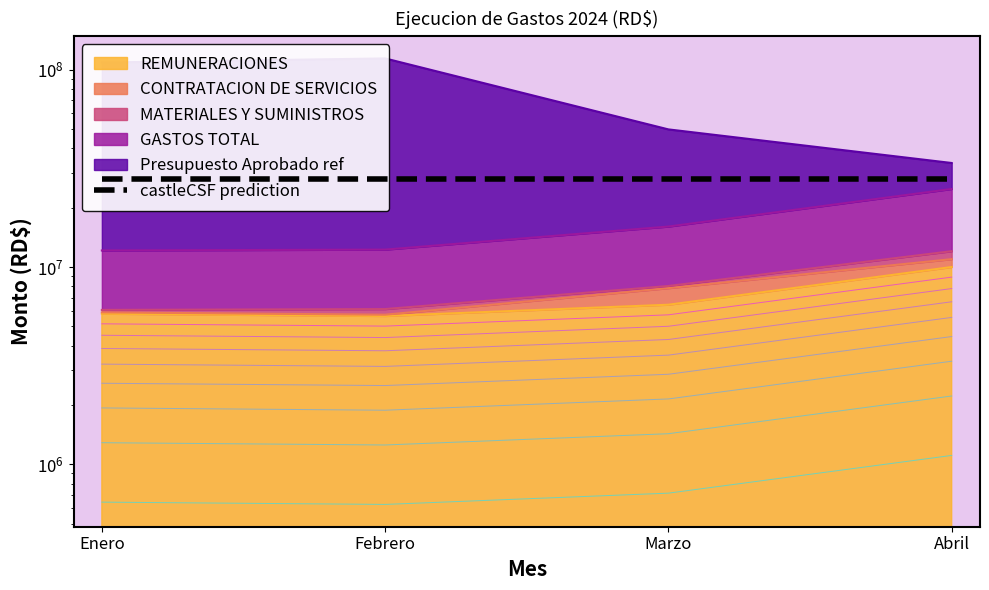

Does the chart display data point markers on the line(s)?

No